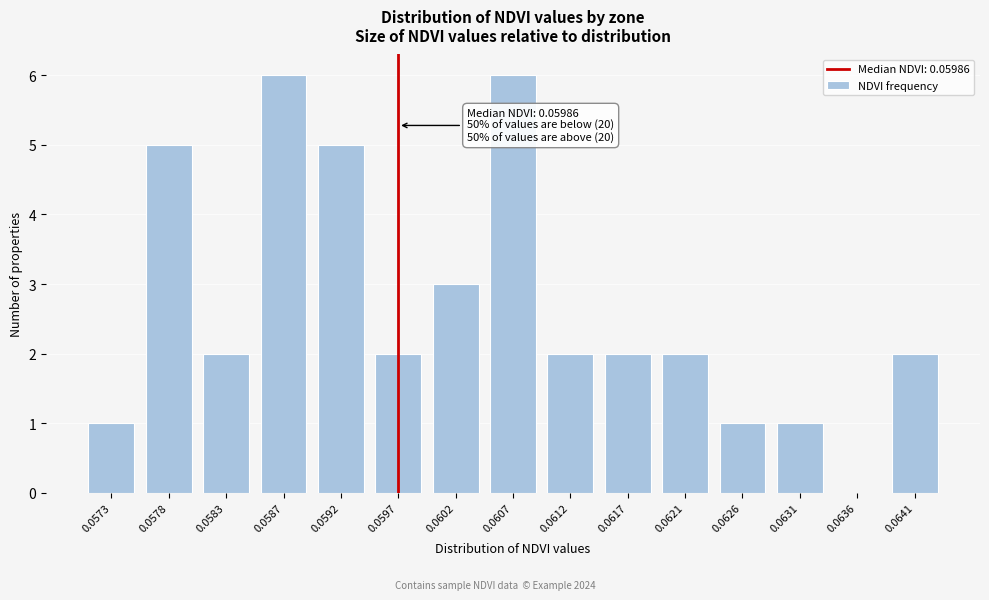

Reading left to right, extract all data points from this chart.

0.0573=1	0.0578=5	0.0583=2	0.0587=6	0.0592=5	0.0597=2	0.0602=3	0.0607=6	0.0612=2	0.0617=2	0.0621=2	0.0626=1	0.0631=1	0.0636=0	0.0641=2